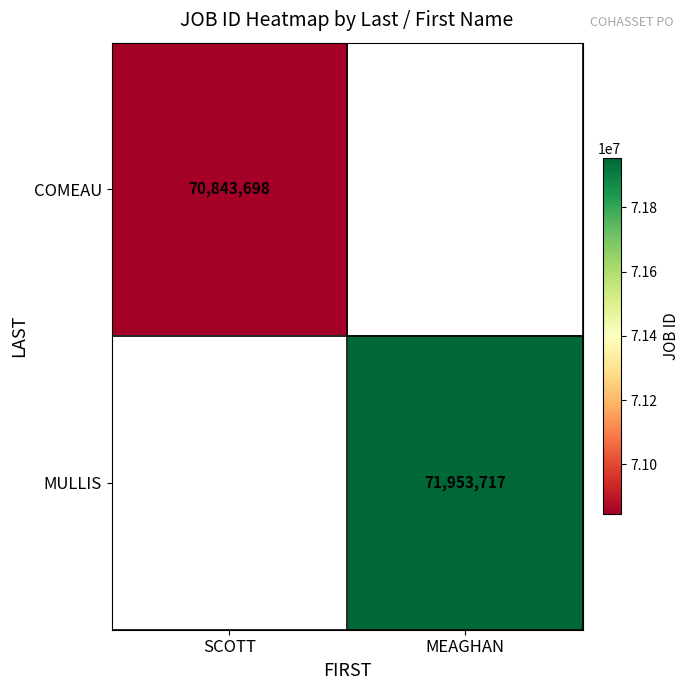

The value of COMEAU at SCOTT is 70843698. True or false?

True